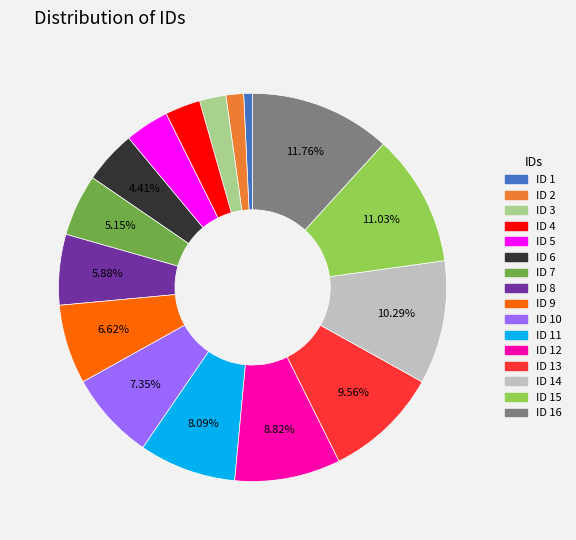

Is there any slice that represents more than half of the pie?

No